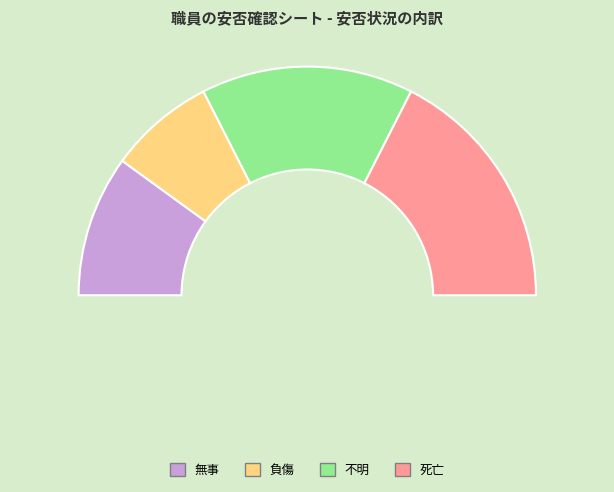

The 負傷 slice represents 23% of the pie. True or false?

False